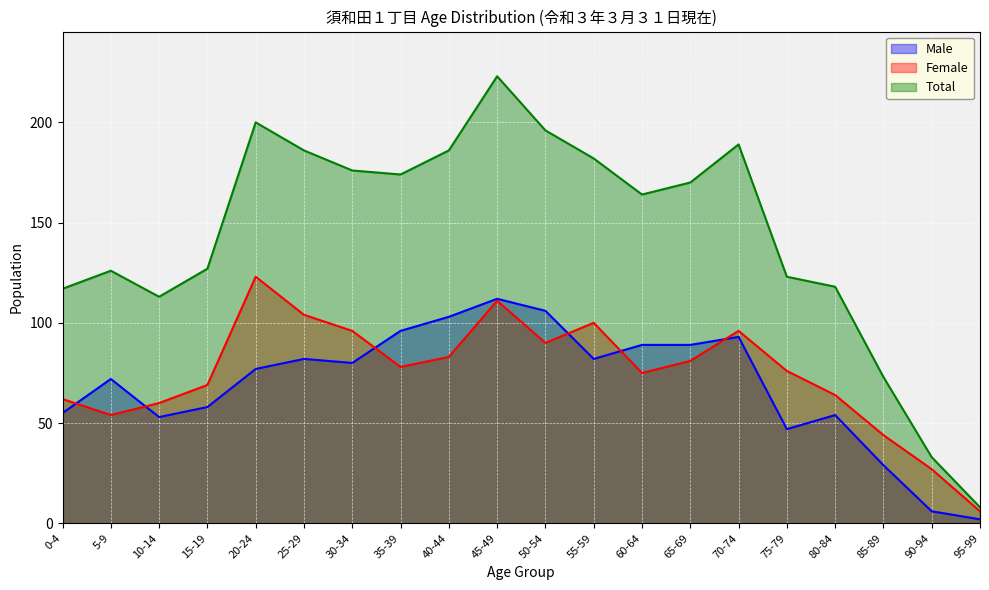

True or false: Total and Male intersect in this chart.

False